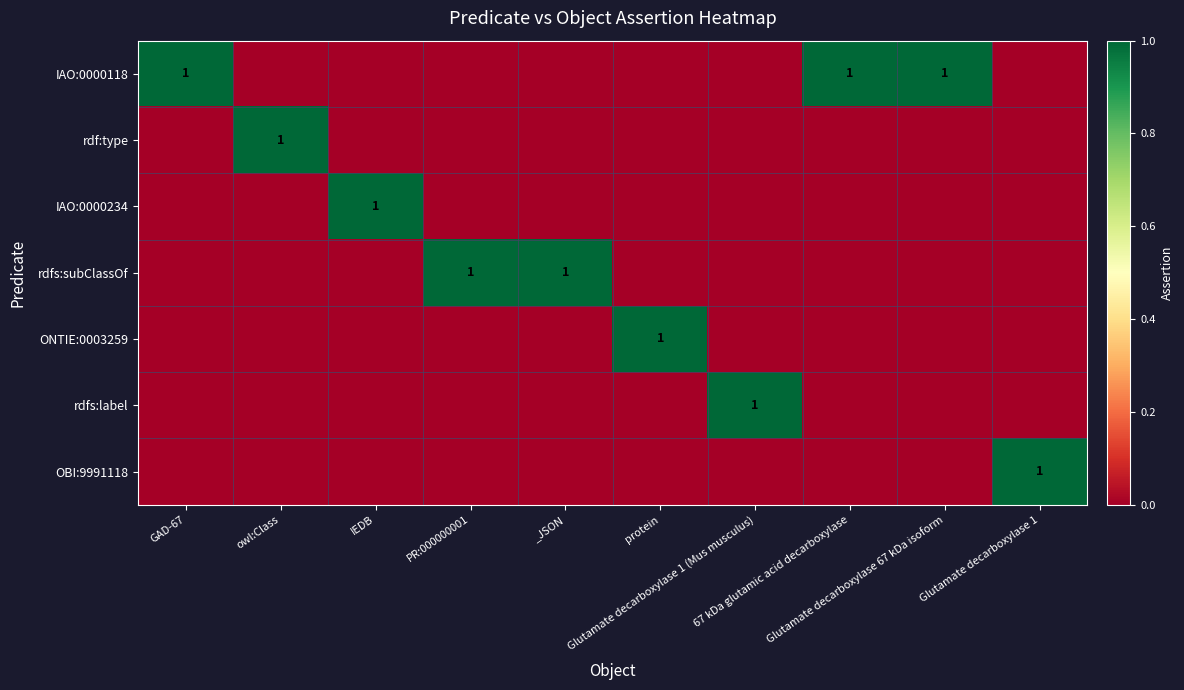

At which category is the sum across all series the highest?

GAD-67